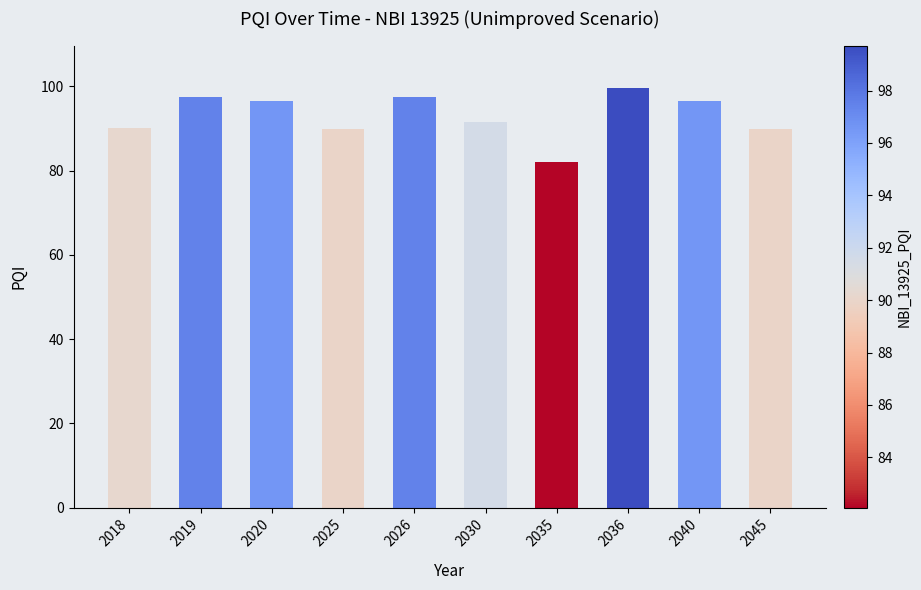

What is the value of the 7th bar from the left?

82.1